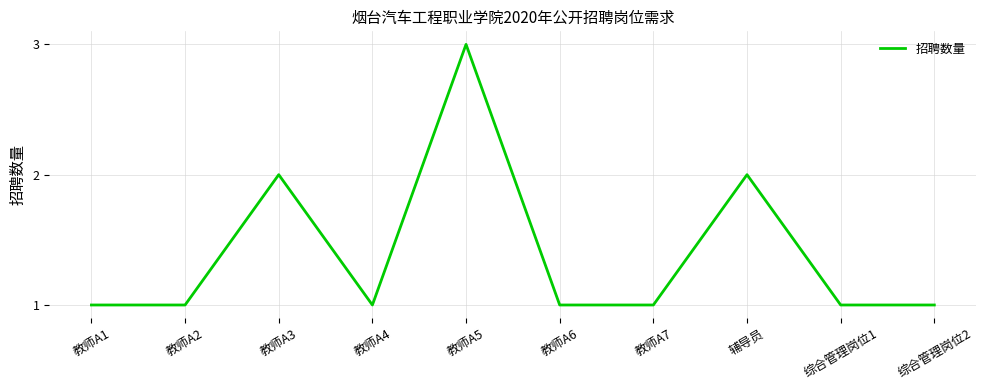

Between 教师A7 and 辅导员, which is larger?

辅导员